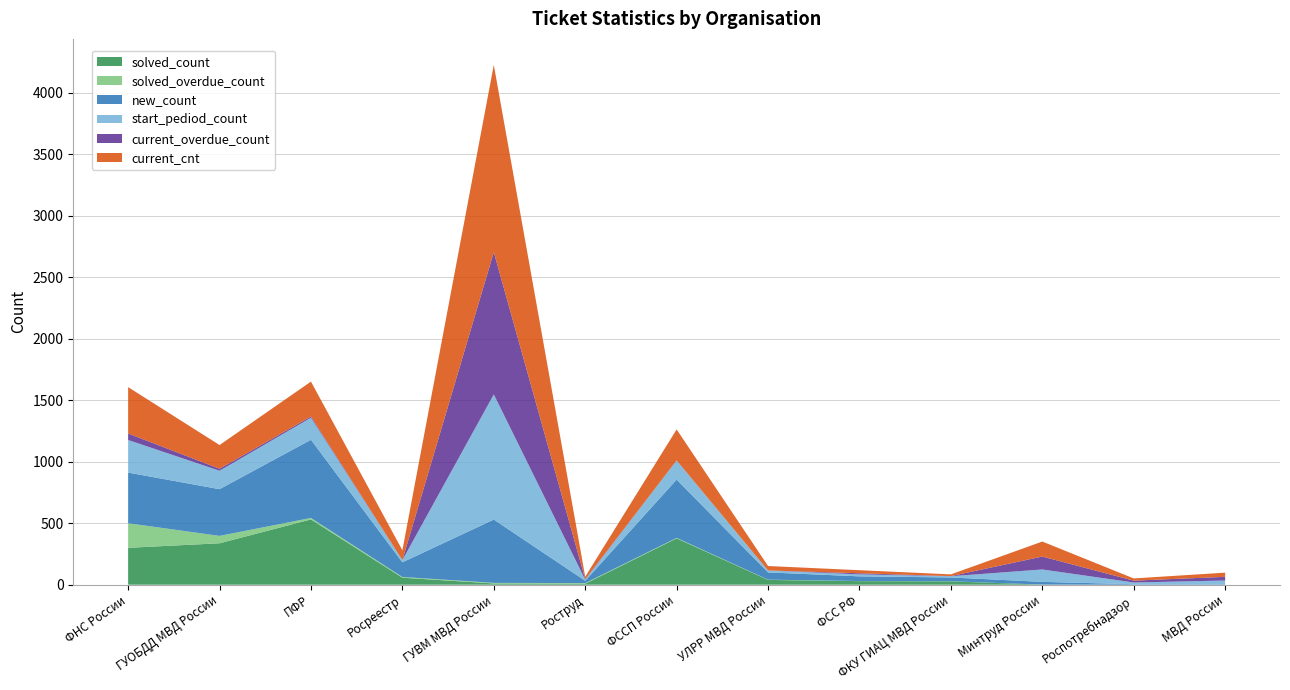

Reading left to right, transcribe all the data shown in this chart.

current_cnt: 377	193	284	80	1523	20	252	36	25	14	122	18	34
start_pediod_count: 265	150	179	18	1018	9	155	16	16	10	101	14	30
new_count: 412	380	636	119	515	19	474	59	38	31	22	4	4
solved_count: 300	337	531	57	10	8	377	39	29	27	1	0	0
solved_overdue_count: 200	60	12	6	5	5	4	2	1	1	0	0	0
current_overdue_count: 53	16	10	0	1157	4	1	0	9	1	105	15	30